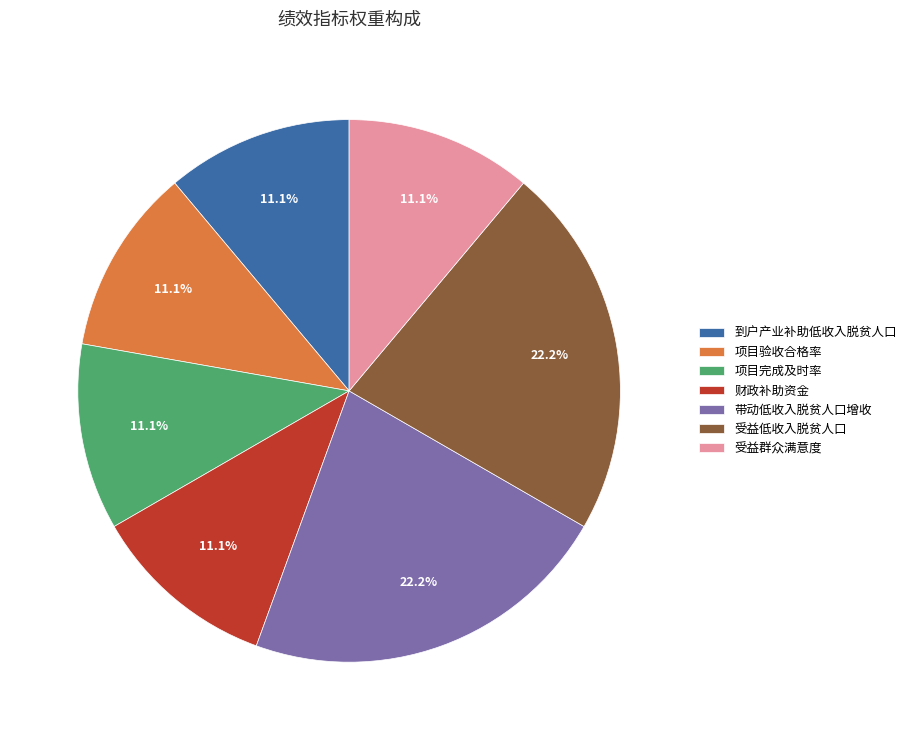

How much of the chart is everything except 受益低收入脱贫人口?

77.8%